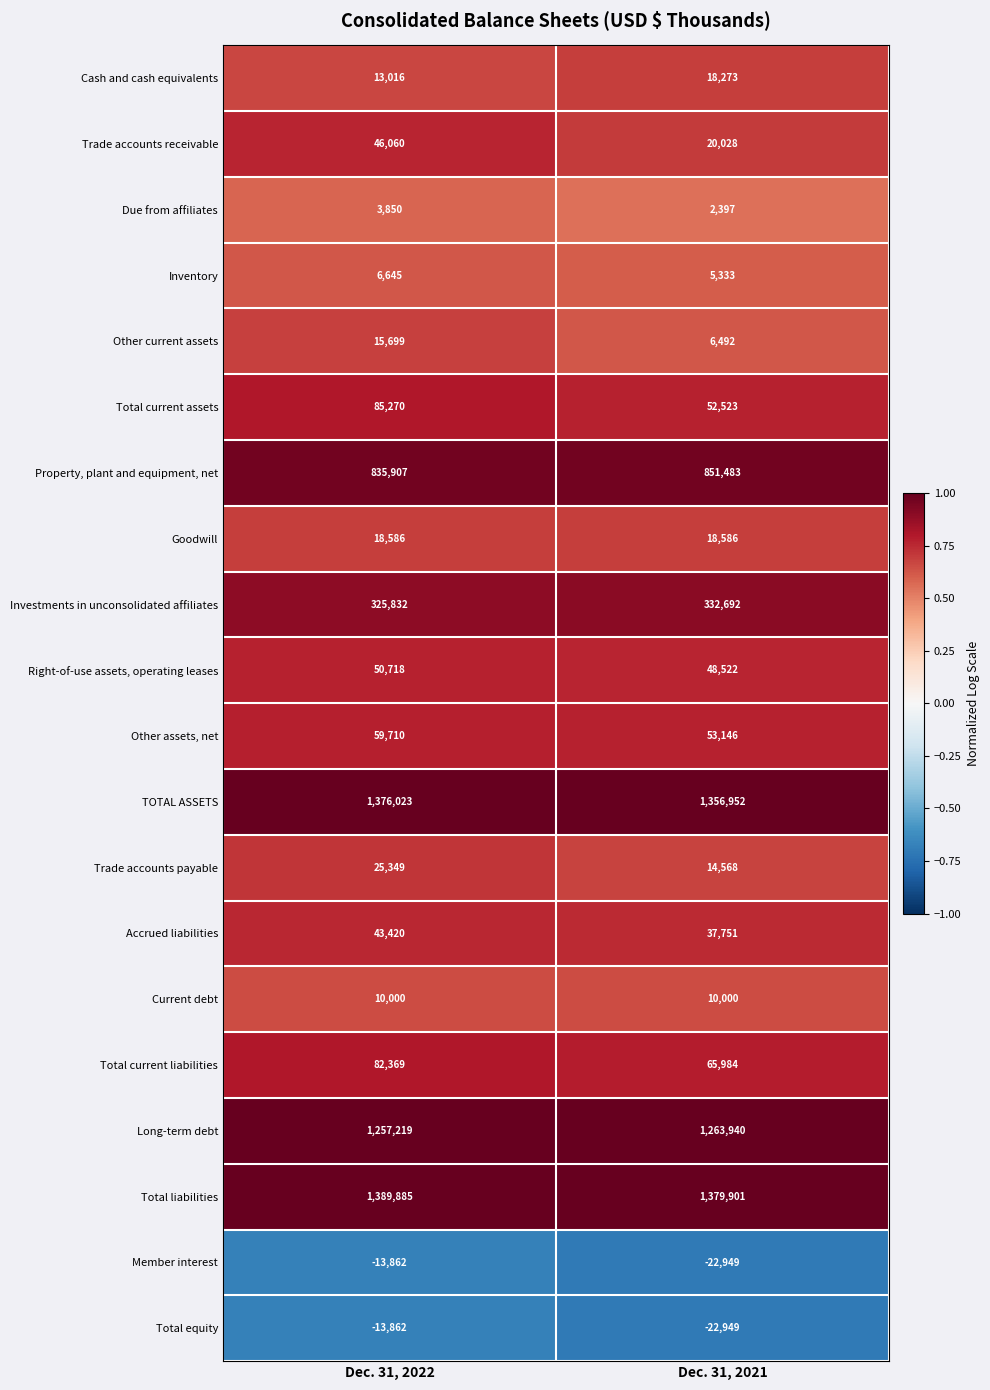

True or false: Due from affiliates has a value of 994 at Dec. 31, 2022.

False